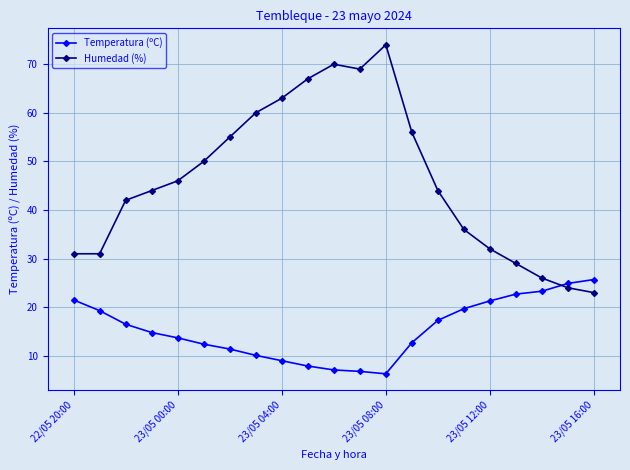

Rank the series by their average value, from lowest to highest.

Temperatura (ºC), Humedad (%)